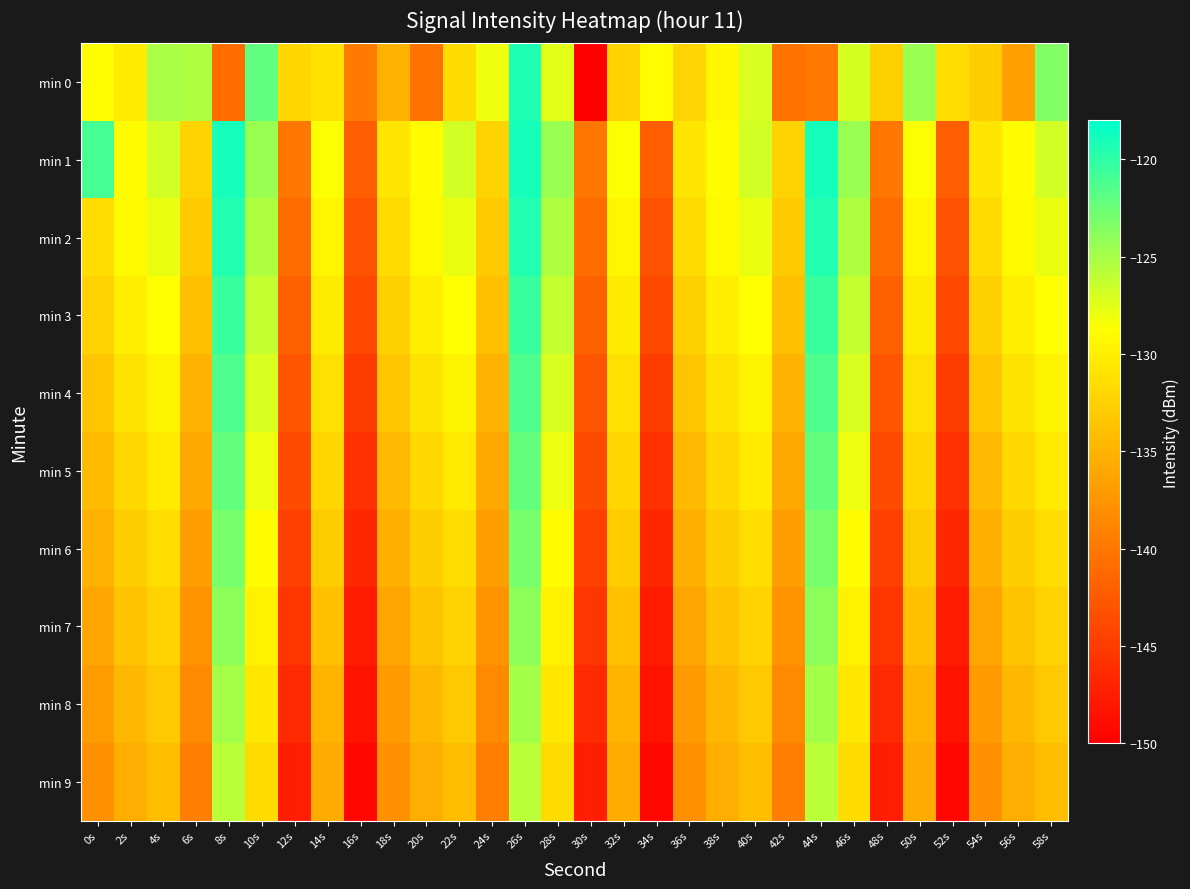

Reading left to right, transcribe all the data shown in this chart.

min 0: 0s=-128.9	2s=-130.3	4s=-125.1	6s=-125.3	8s=-140.9	10s=-122.0	12s=-132.1	14s=-131.1	16s=-139.7	18s=-135.1	20s=-140.4	22s=-131.7	24s=-128.0	26s=-119.3	28s=-127.5	30s=-150.3	32s=-132.4	34s=-128.8	36s=-132.2	38s=-129.4	40s=-127.1	42s=-140.4	44s=-140.0	46s=-126.9	48s=-132.5	50s=-124.4	52s=-131.4	54s=-132.8	56s=-136.5	58s=-123.5
min 1: 0s=-120.9	2s=-129.0	4s=-126.8	6s=-132.4	8s=-119.0	10s=-124.4	12s=-140.1	14s=-128.5	16s=-142.2	18s=-130.8	20s=-129.0	22s=-126.8	24s=-132.4	26s=-119.0	28s=-124.4	30s=-140.1	32s=-128.5	34s=-142.2	36s=-130.8	38s=-129.0	40s=-126.8	42s=-132.4	44s=-119.0	46s=-124.4	48s=-140.1	50s=-128.5	52s=-142.2	54s=-130.8	56s=-129.0	58s=-126.8
min 2: 0s=-131.5	2s=-129.2	4s=-127.8	6s=-133.1	8s=-119.5	10s=-125.3	12s=-141.0	14s=-129.4	16s=-143.1	18s=-131.7	20s=-129.2	22s=-127.8	24s=-133.1	26s=-119.5	28s=-125.3	30s=-141.0	32s=-129.4	34s=-143.1	36s=-131.7	38s=-129.2	40s=-127.8	42s=-133.1	44s=-119.5	46s=-125.3	48s=-141.0	50s=-129.4	52s=-143.1	54s=-131.7	56s=-129.2	58s=-127.8
min 3: 0s=-132.5	2s=-130.1	4s=-128.7	6s=-134.0	8s=-120.4	10s=-126.2	12s=-141.9	14s=-130.3	16s=-144.0	18s=-132.6	20s=-130.1	22s=-128.7	24s=-134.0	26s=-120.4	28s=-126.2	30s=-141.9	32s=-130.3	34s=-144.0	36s=-132.6	38s=-130.1	40s=-128.7	42s=-134.0	44s=-120.4	46s=-126.2	48s=-141.9	50s=-130.3	52s=-144.0	54s=-132.6	56s=-130.1	58s=-128.7
min 4: 0s=-133.4	2s=-131.0	4s=-129.6	6s=-134.9	8s=-121.3	10s=-127.1	12s=-142.8	14s=-131.2	16s=-144.9	18s=-133.5	20s=-131.0	22s=-129.6	24s=-134.9	26s=-121.3	28s=-127.1	30s=-142.8	32s=-131.2	34s=-144.9	36s=-133.5	38s=-131.0	40s=-129.6	42s=-134.9	44s=-121.3	46s=-127.1	48s=-142.8	50s=-131.2	52s=-144.9	54s=-133.5	56s=-131.0	58s=-129.6
min 5: 0s=-134.3	2s=-131.9	4s=-130.5	6s=-135.8	8s=-122.2	10s=-128.0	12s=-143.7	14s=-132.1	16s=-145.8	18s=-134.4	20s=-131.9	22s=-130.5	24s=-135.8	26s=-122.2	28s=-128.0	30s=-143.7	32s=-132.1	34s=-145.8	36s=-134.4	38s=-131.9	40s=-130.5	42s=-135.8	44s=-122.2	46s=-128.0	48s=-143.7	50s=-132.1	52s=-145.8	54s=-134.4	56s=-131.9	58s=-130.5
min 6: 0s=-135.2	2s=-132.8	4s=-131.4	6s=-136.7	8s=-123.1	10s=-128.9	12s=-144.6	14s=-133.0	16s=-146.7	18s=-135.3	20s=-132.8	22s=-131.4	24s=-136.7	26s=-123.1	28s=-128.9	30s=-144.6	32s=-133.0	34s=-146.7	36s=-135.3	38s=-132.8	40s=-131.4	42s=-136.7	44s=-123.1	46s=-128.9	48s=-144.6	50s=-133.0	52s=-146.7	54s=-135.3	56s=-132.8	58s=-131.4
min 7: 0s=-136.1	2s=-133.7	4s=-132.3	6s=-137.6	8s=-124.0	10s=-129.8	12s=-145.5	14s=-133.9	16s=-147.6	18s=-136.2	20s=-133.7	22s=-132.3	24s=-137.6	26s=-124.0	28s=-129.8	30s=-145.5	32s=-133.9	34s=-147.6	36s=-136.2	38s=-133.7	40s=-132.3	42s=-137.6	44s=-124.0	46s=-129.8	48s=-145.5	50s=-133.9	52s=-147.6	54s=-136.2	56s=-133.7	58s=-132.3
min 8: 0s=-137.0	2s=-134.6	4s=-133.2	6s=-138.5	8s=-124.9	10s=-130.7	12s=-146.4	14s=-134.8	16s=-148.5	18s=-137.1	20s=-134.6	22s=-133.2	24s=-138.5	26s=-124.9	28s=-130.7	30s=-146.4	32s=-134.8	34s=-148.5	36s=-137.1	38s=-134.6	40s=-133.2	42s=-138.5	44s=-124.9	46s=-130.7	48s=-146.4	50s=-134.8	52s=-148.5	54s=-137.1	56s=-134.6	58s=-133.2
min 9: 0s=-137.9	2s=-135.5	4s=-134.1	6s=-139.4	8s=-125.8	10s=-131.6	12s=-147.3	14s=-135.7	16s=-149.4	18s=-138.0	20s=-135.5	22s=-134.1	24s=-139.4	26s=-125.8	28s=-131.6	30s=-147.3	32s=-135.7	34s=-149.4	36s=-138.0	38s=-135.5	40s=-134.1	42s=-139.4	44s=-125.8	46s=-131.6	48s=-147.3	50s=-135.7	52s=-149.4	54s=-138.0	56s=-135.5	58s=-134.1